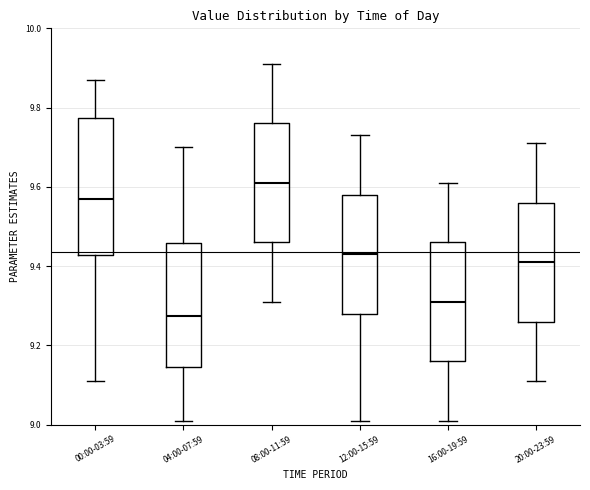

Which box's median line is the highest?

08:00-11:59